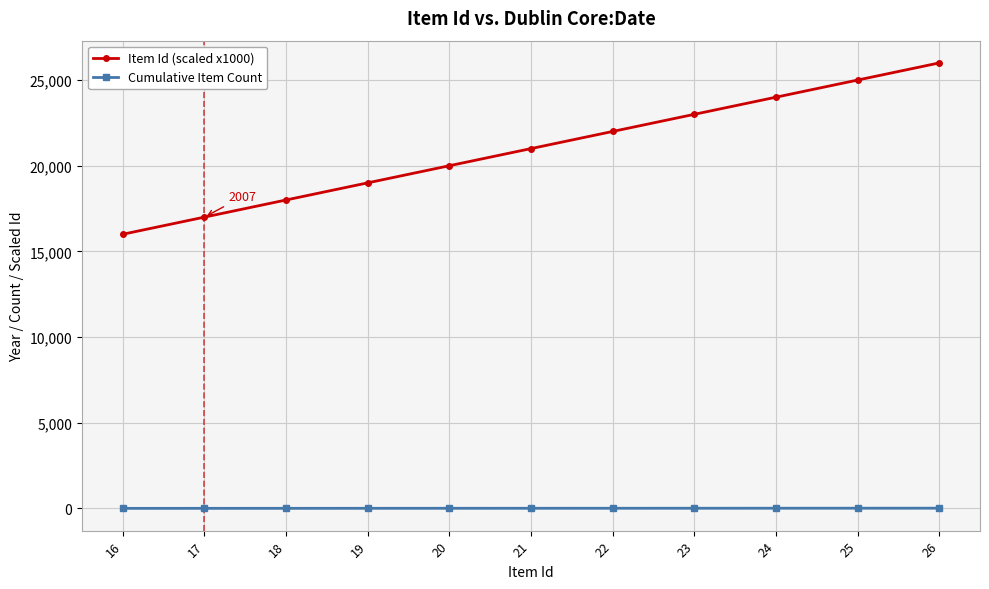

At which label is Item Id (scaled x1000) closest to 21000?

21